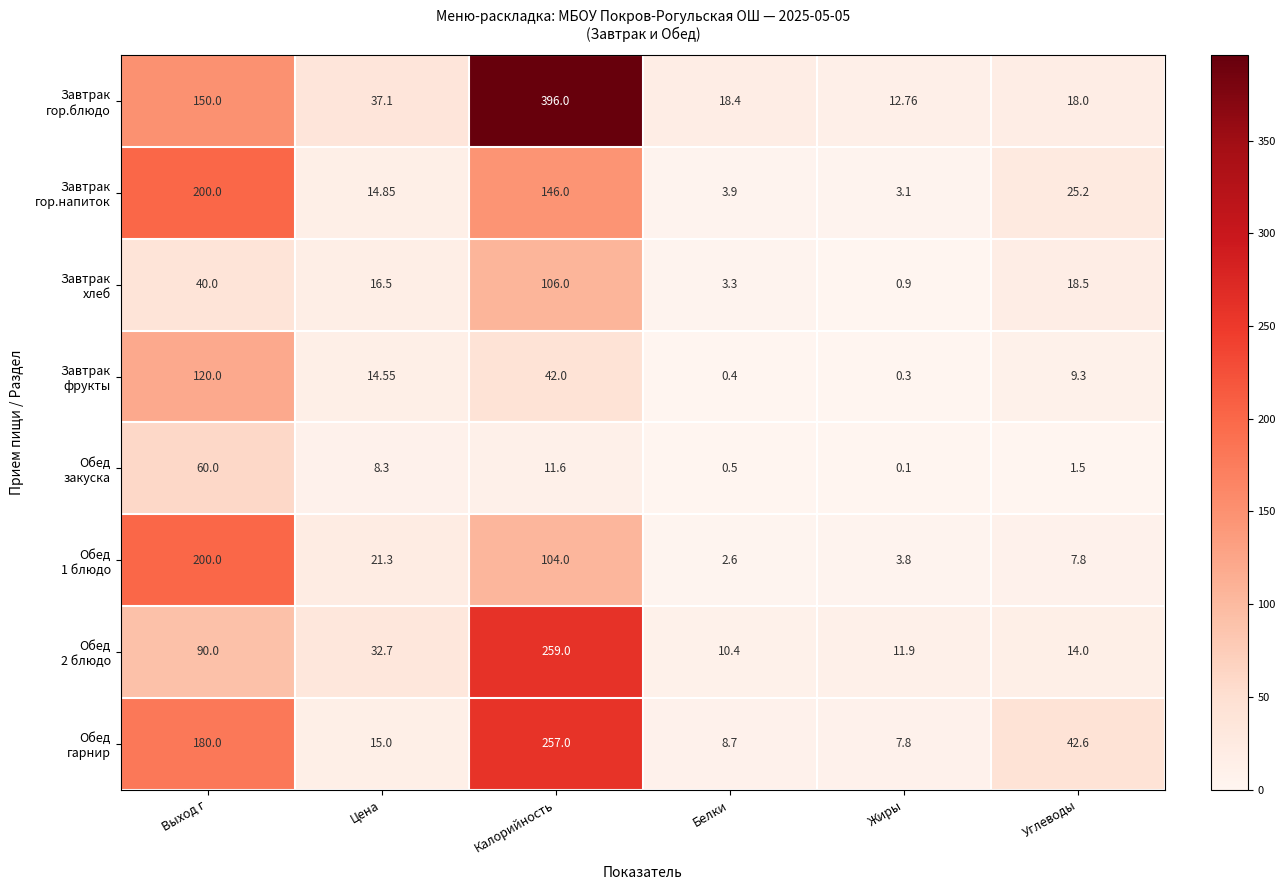

Which category has the highest value across all series?

Калорийность